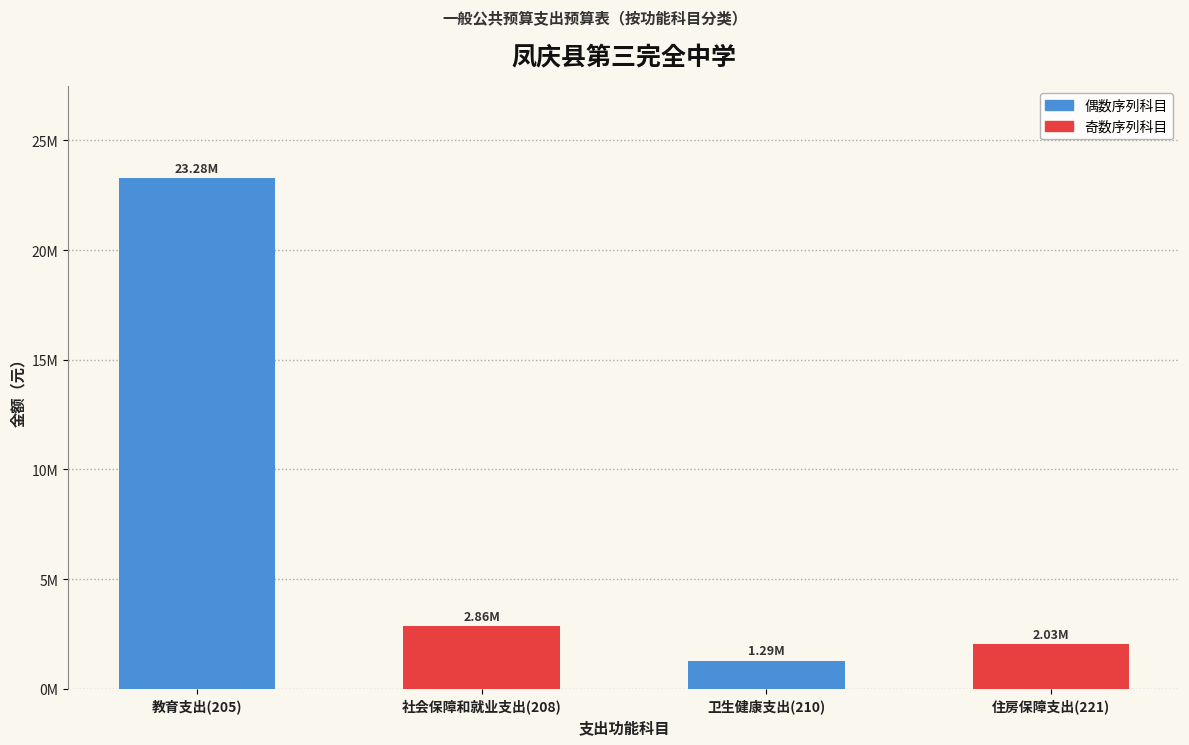

Are the bars horizontal?

No